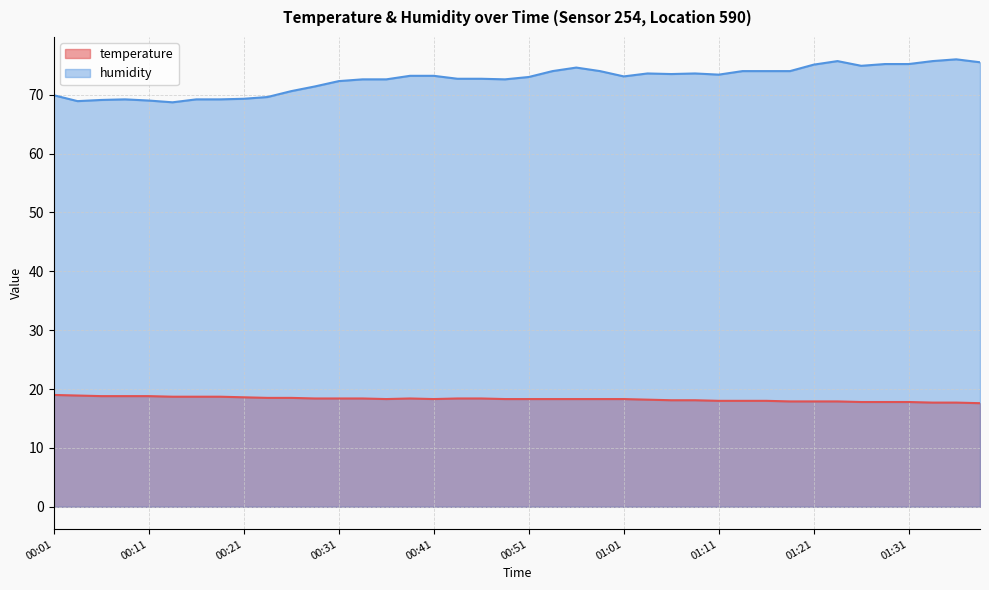

Reading left to right, list all the values displayed in this chart.

temperature: 19.0	18.9	18.8	18.8	18.8	18.7	18.7	18.7	18.6	18.5	18.5	18.4	18.4	18.4	18.3	18.4	18.3	18.4	18.4	18.3	18.3	18.3	18.3	18.3	18.3	18.2	18.1	18.1	18.0	18.0	18.0	17.9	17.9	17.9	17.8	17.8	17.8	17.7	17.7	17.6
humidity: 69.9	68.9	69.1	69.2	69.0	68.7	69.2	69.2	69.3	69.6	70.6	71.4	72.3	72.6	72.6	73.2	73.2	72.7	72.7	72.6	73.0	74.0	74.6	74.0	73.1	73.6	73.5	73.6	73.4	74.0	74.0	74.0	75.1	75.7	74.9	75.2	75.2	75.7	76.0	75.5